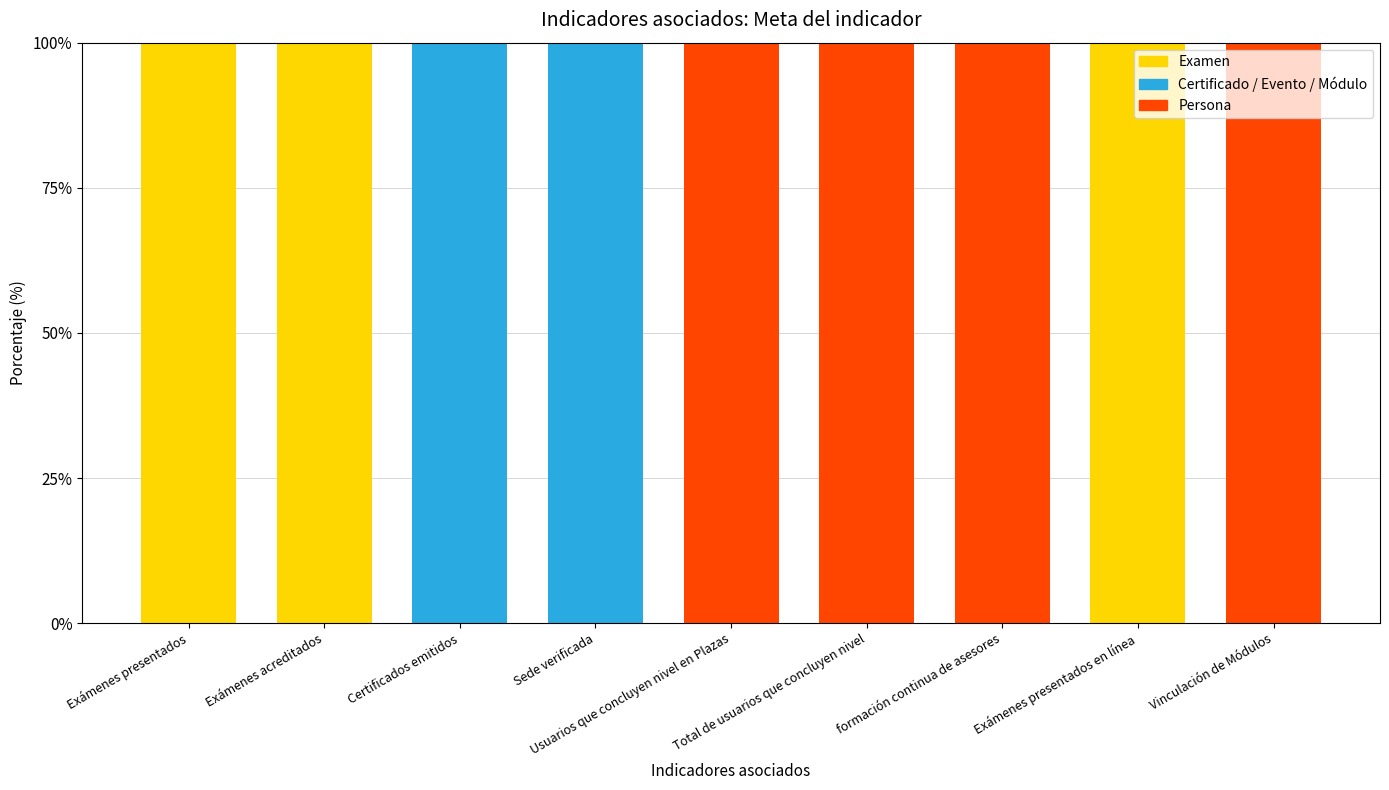

How many categories are shown in the chart?

9